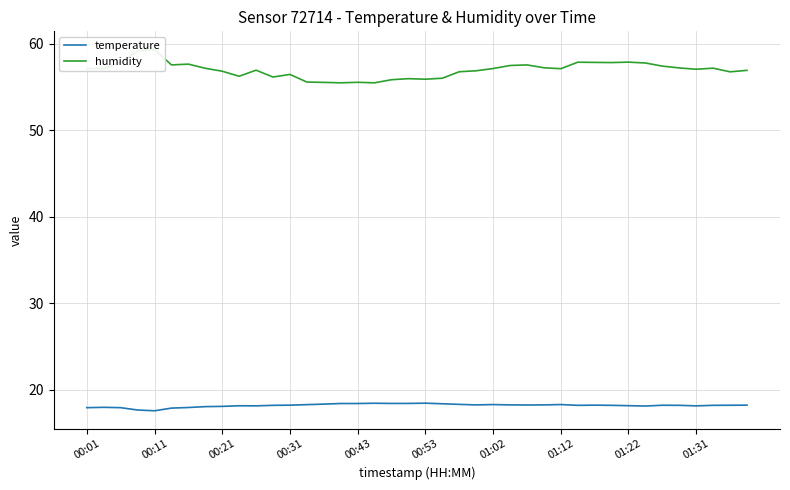

What is the sum of all temperature values?

727.6